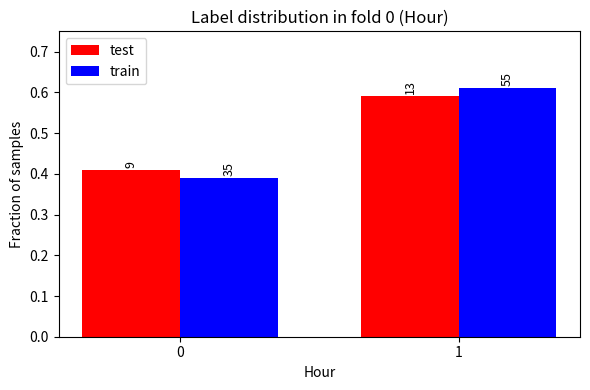

Which series has the largest total across all categories?

test